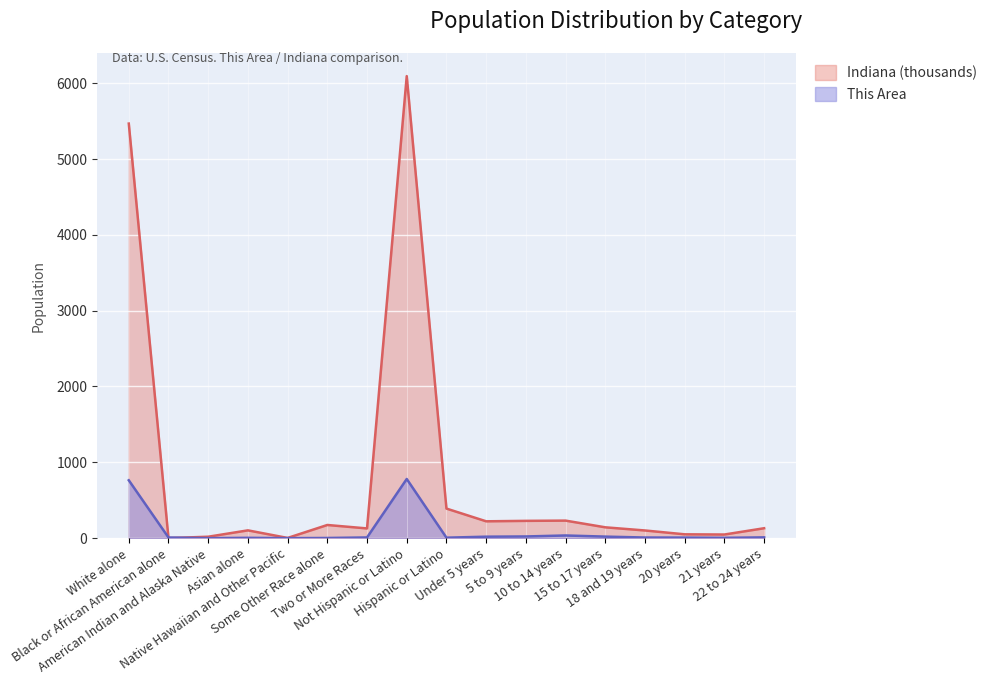

Which series has the largest range (max minus min)?

Indiana (thousands)